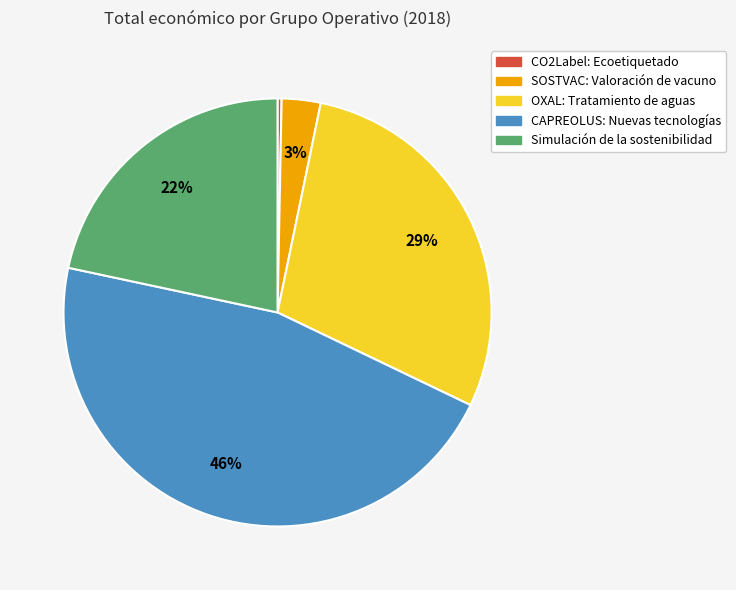

Which category has the smallest portion of the pie?

CO2Label: Ecoetiquetado